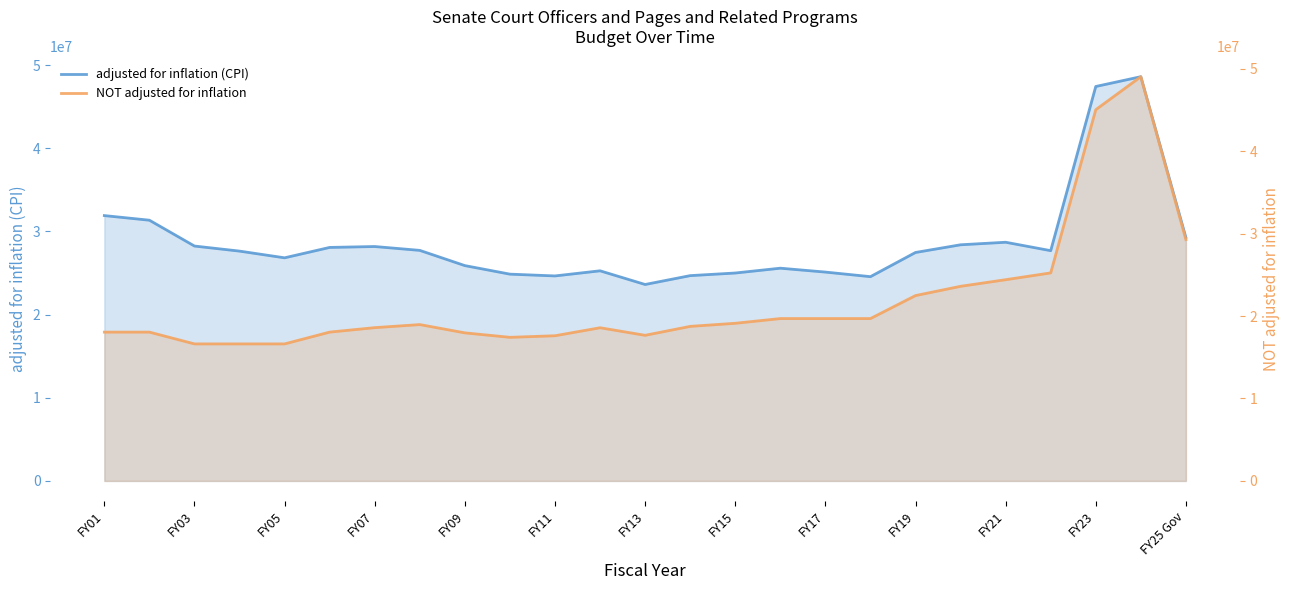

What is the maximum value for adjusted for inflation (CPI)?

48598866